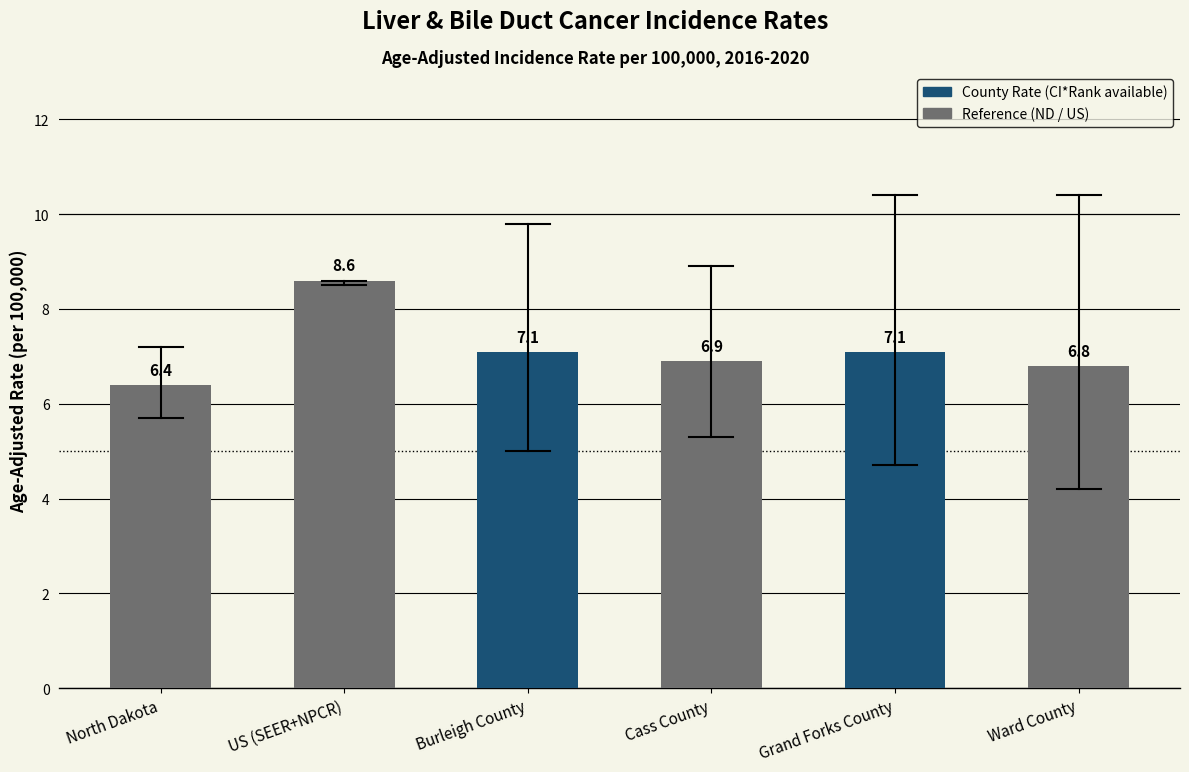

Reading right to left, list all the values displayed in this chart.

Ward County=6.8	Grand Forks County=7.1	Cass County=6.9	Burleigh County=7.1	US (SEER+NPCR)=8.6	North Dakota=6.4